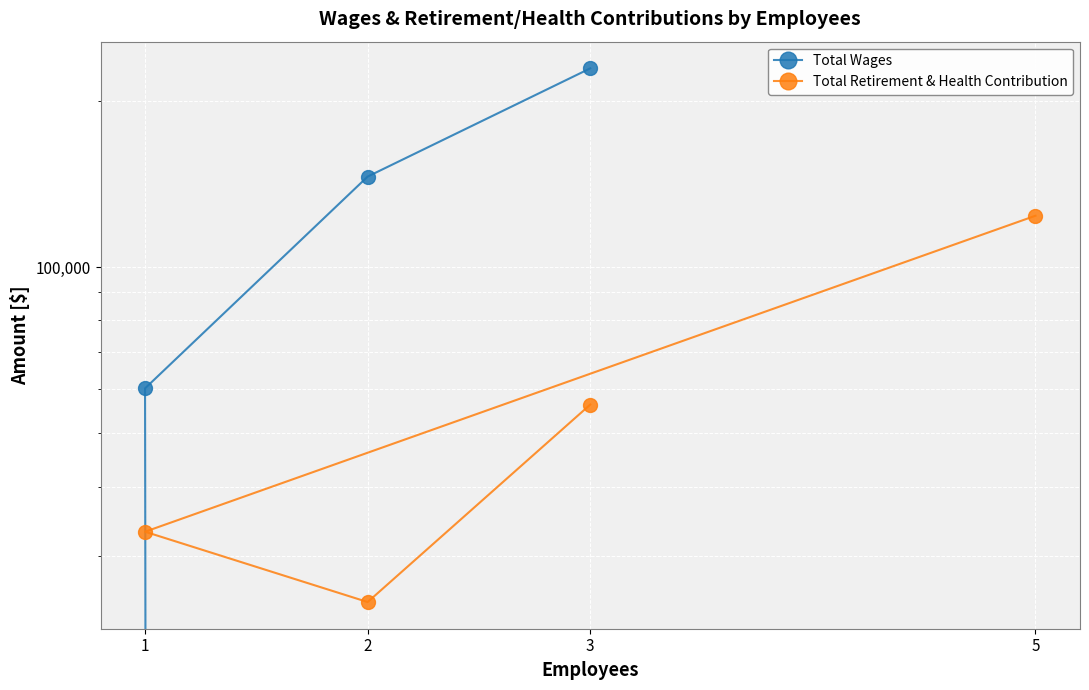

Rank the series by their average value, from lowest to highest.

Total Retirement & Health Contribution, Total Wages